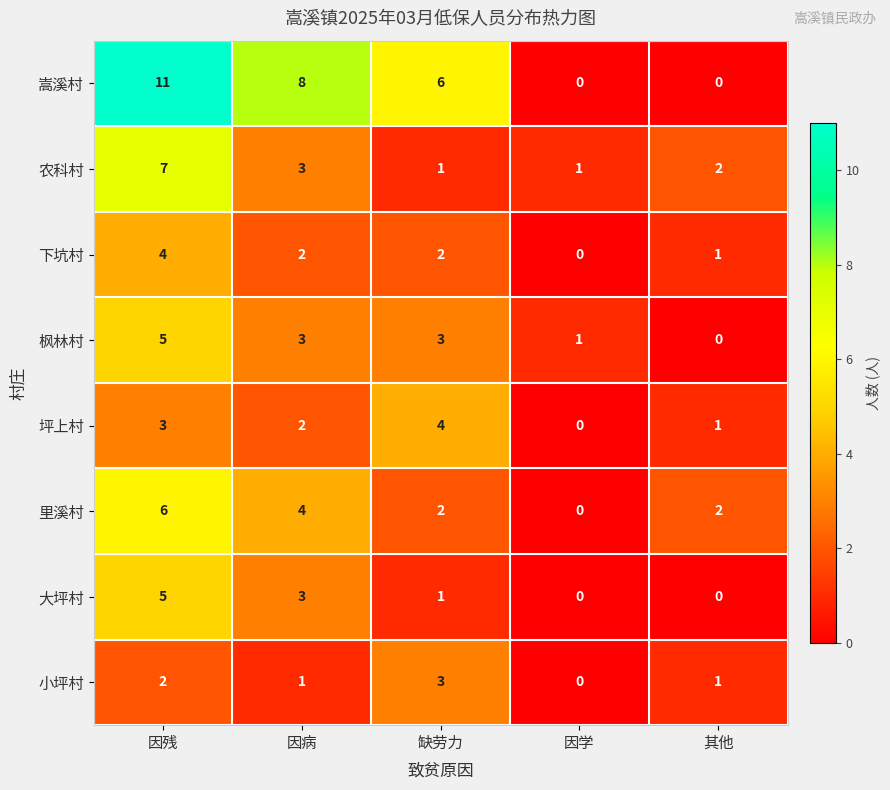

Which label corresponds to the largest value in the chart?

因残